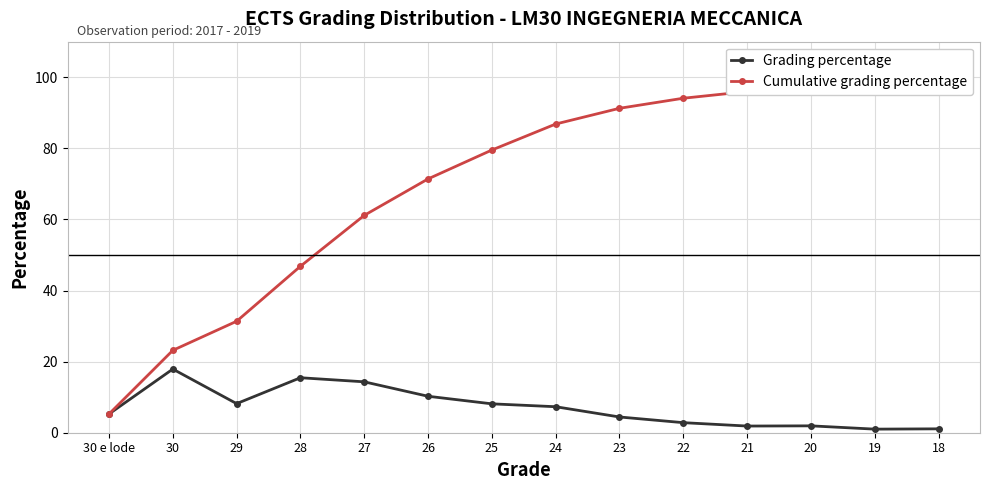

What is the label of the 9th point from the left?

23